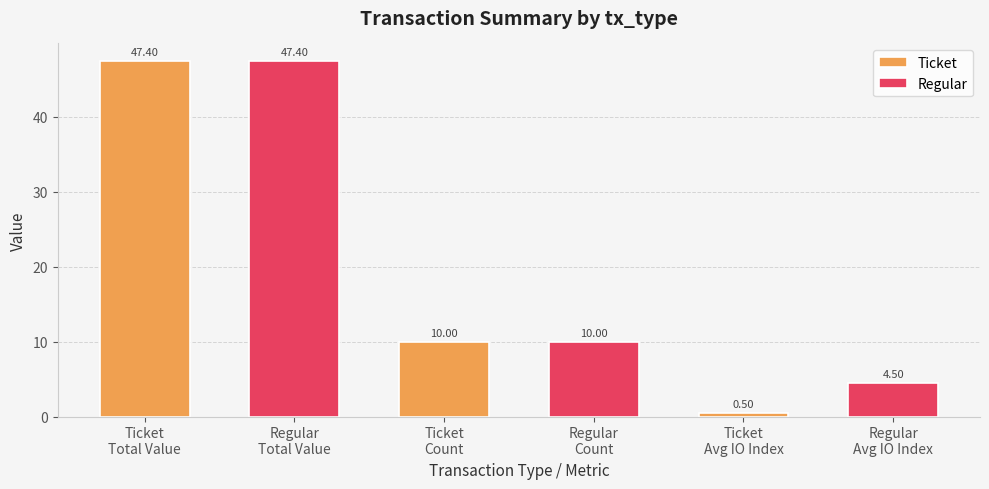

What is the spread (max minus min) of values at Ticket
Count?

0.0